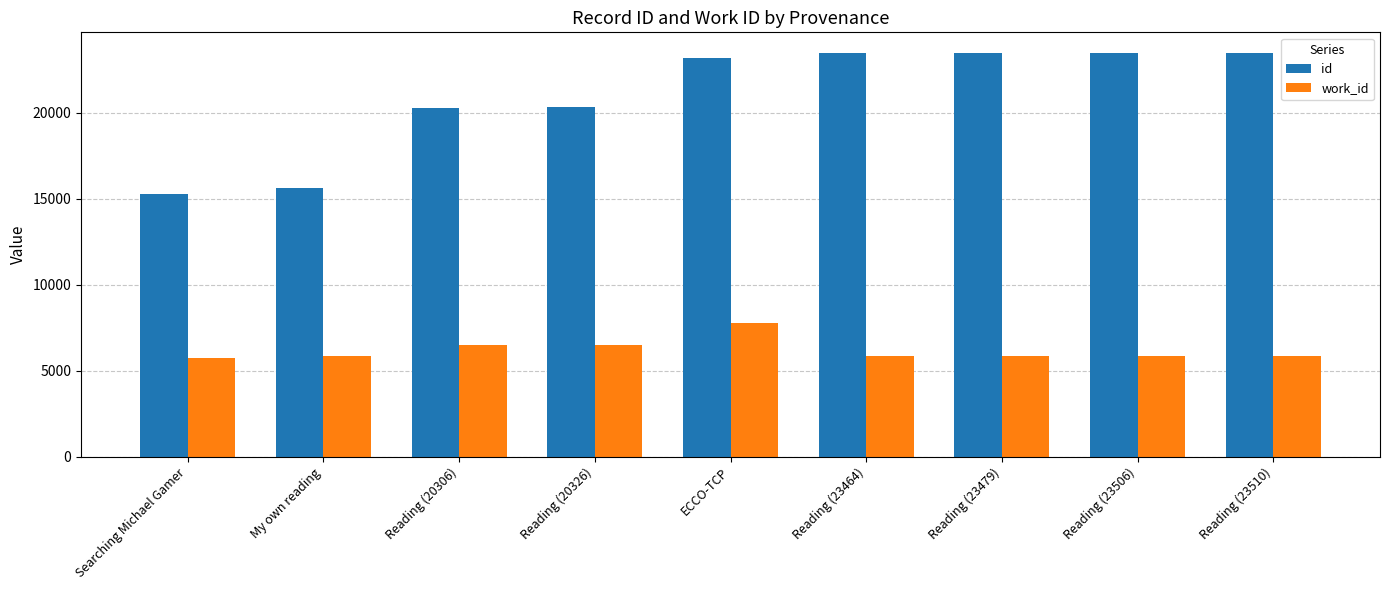

True or false: work_id has a value of 2637 at Reading (23506).

False